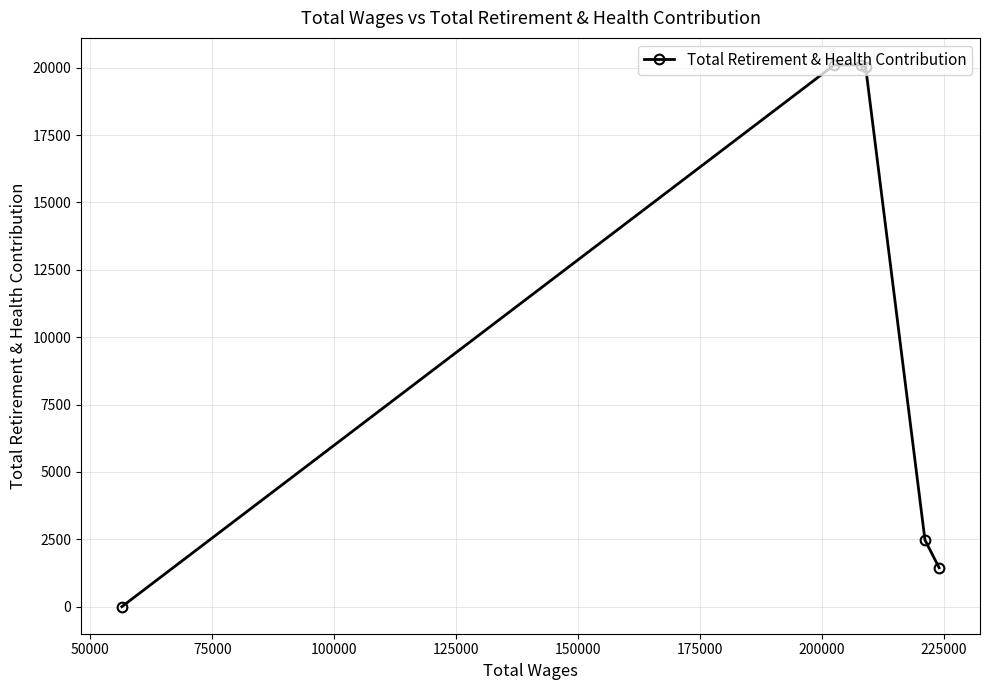

Reading right to left, list all the values displayed in this chart.

1441	2474	20008	20101	20101	0